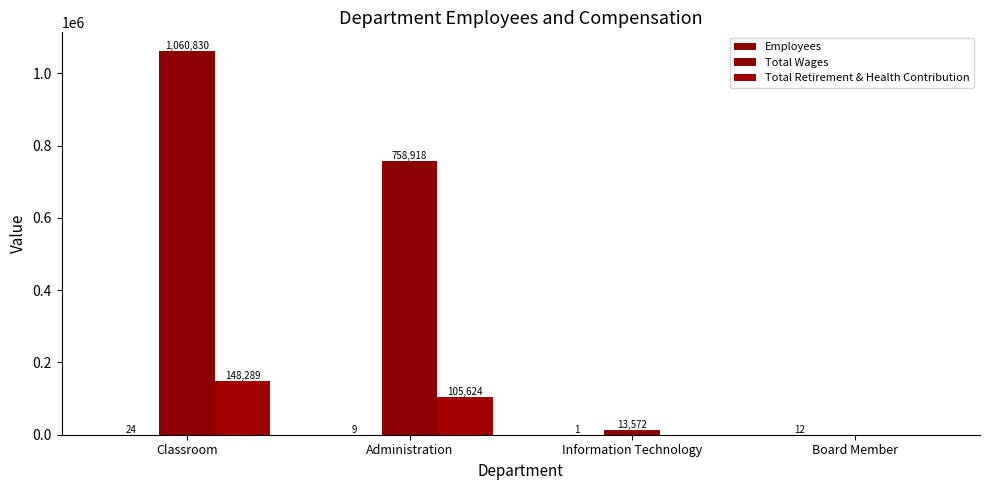

What is the label of the 3rd bar from the right?

Administration